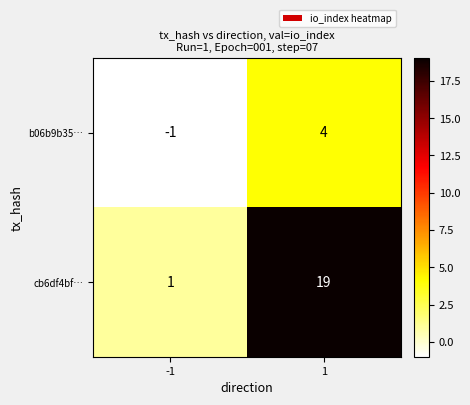

Reading right to left, what are all the values shown in this chart?

b06b9b35…: 1=4	-1=-1
cb6df4bf…: 1=19	-1=1